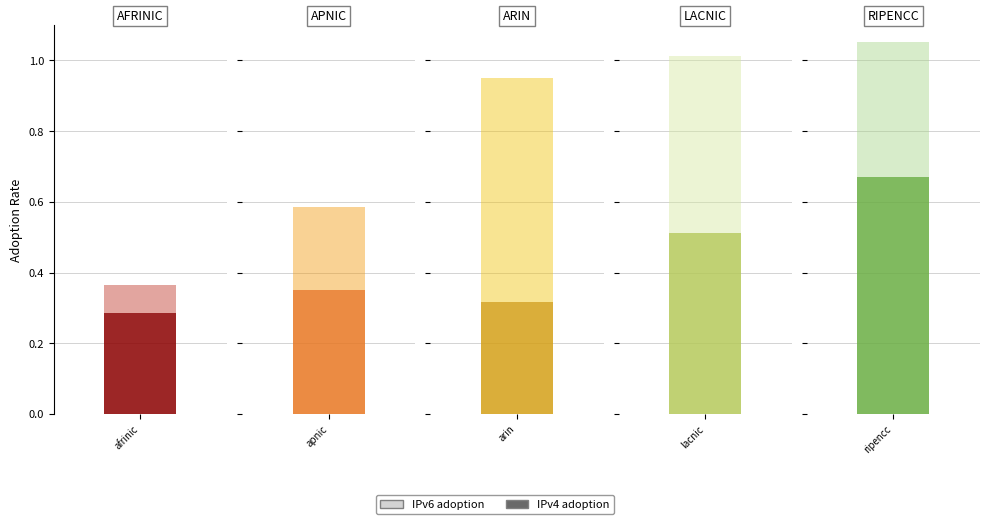

How many data points does each series have?

5